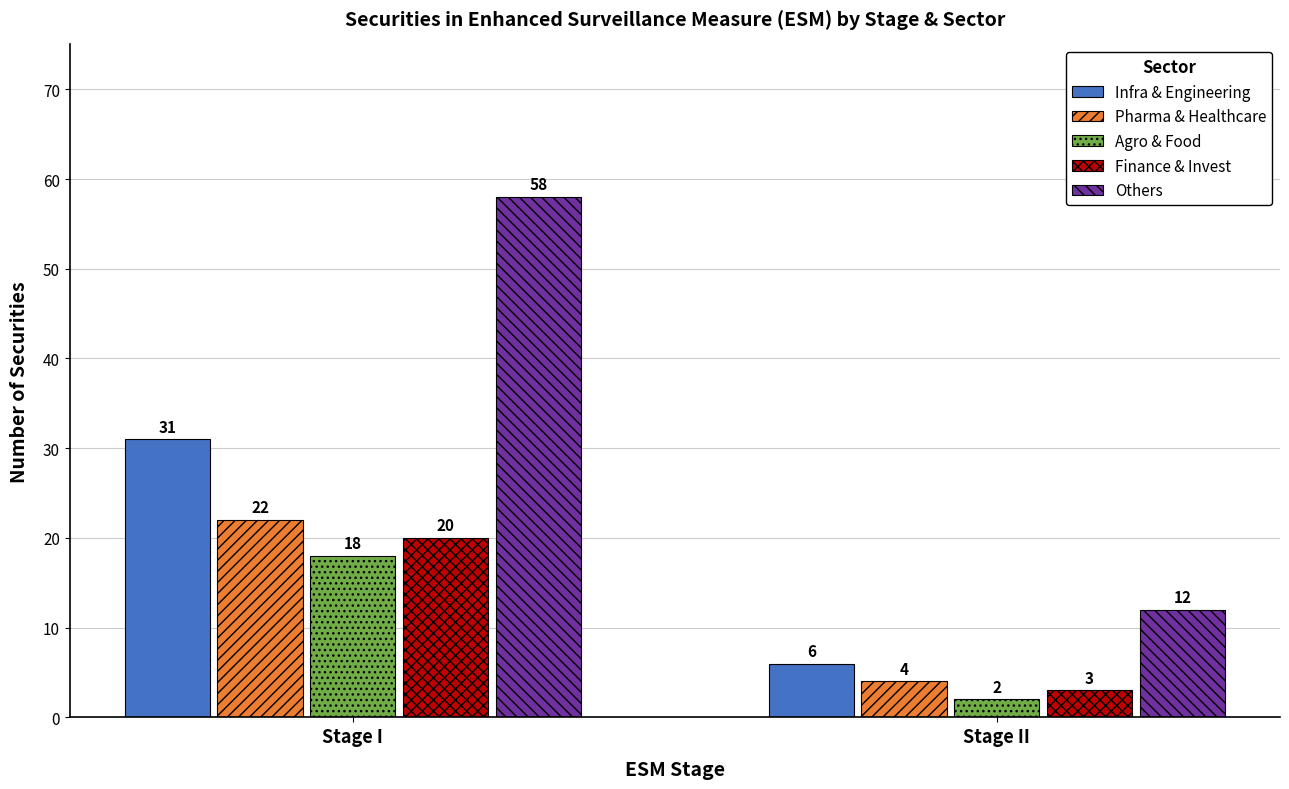

List the labels in order of Pharma & Healthcare value, smallest first.

Stage II, Stage I